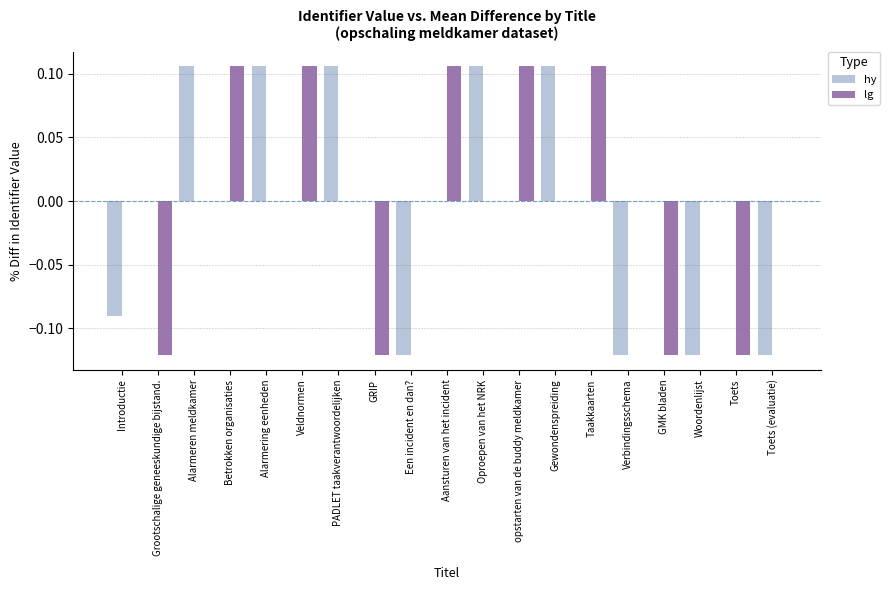

The value of lg at Een incident en dan? is 0.2. True or false?

False